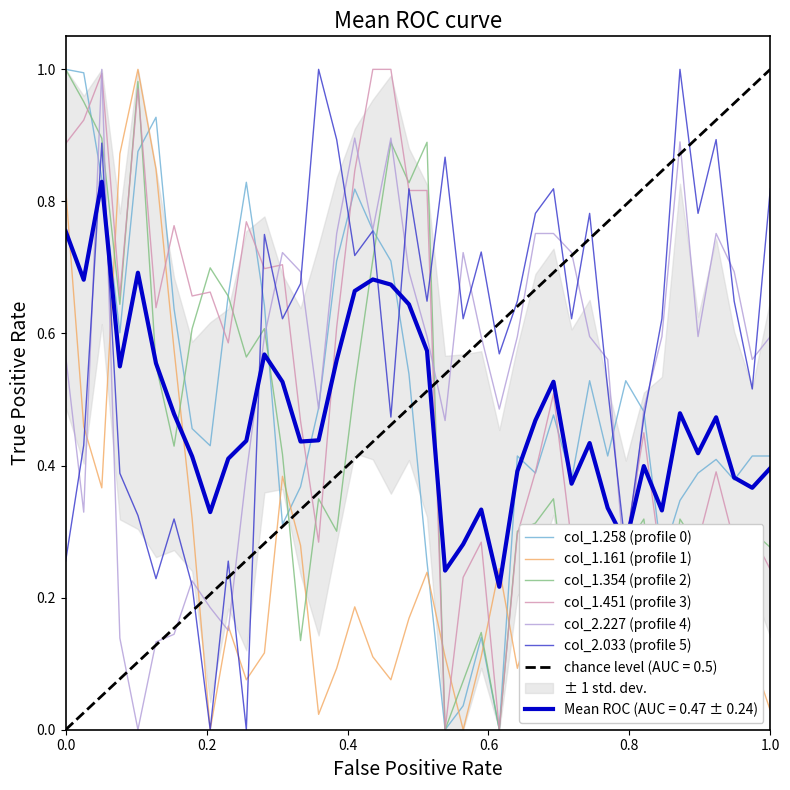

True or false: Mean ROC (AUC = 0.47 ± 0.24) and col_2.033 (profile 5) intersect in this chart.

True